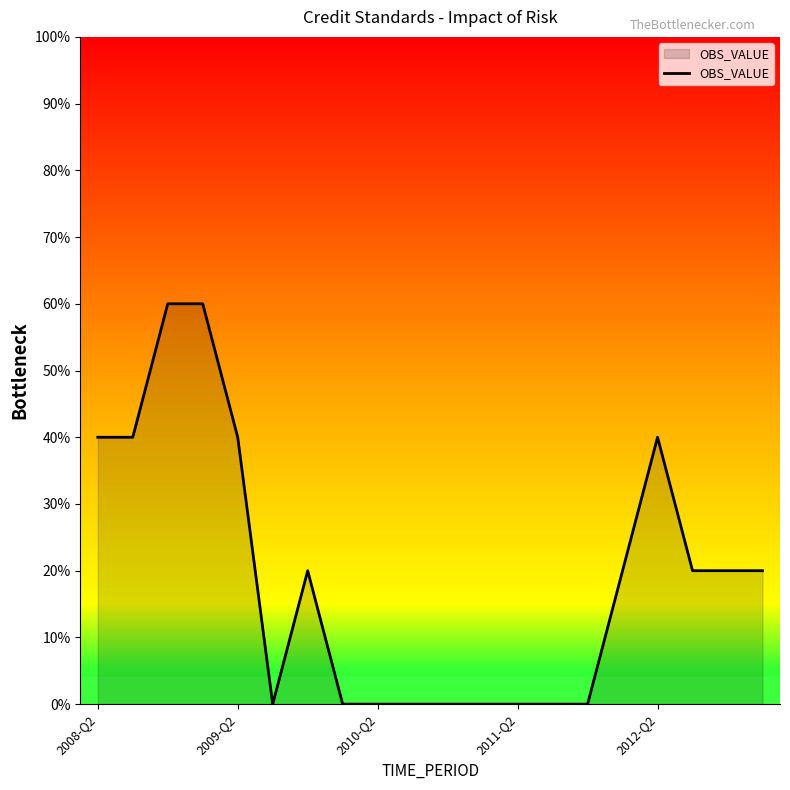

What is the maximum value shown in the chart?

60